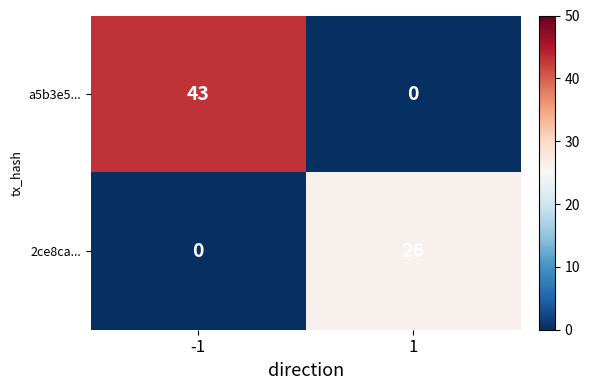

Rank the series by their average value, from lowest to highest.

2ce8ca..., a5b3e5...